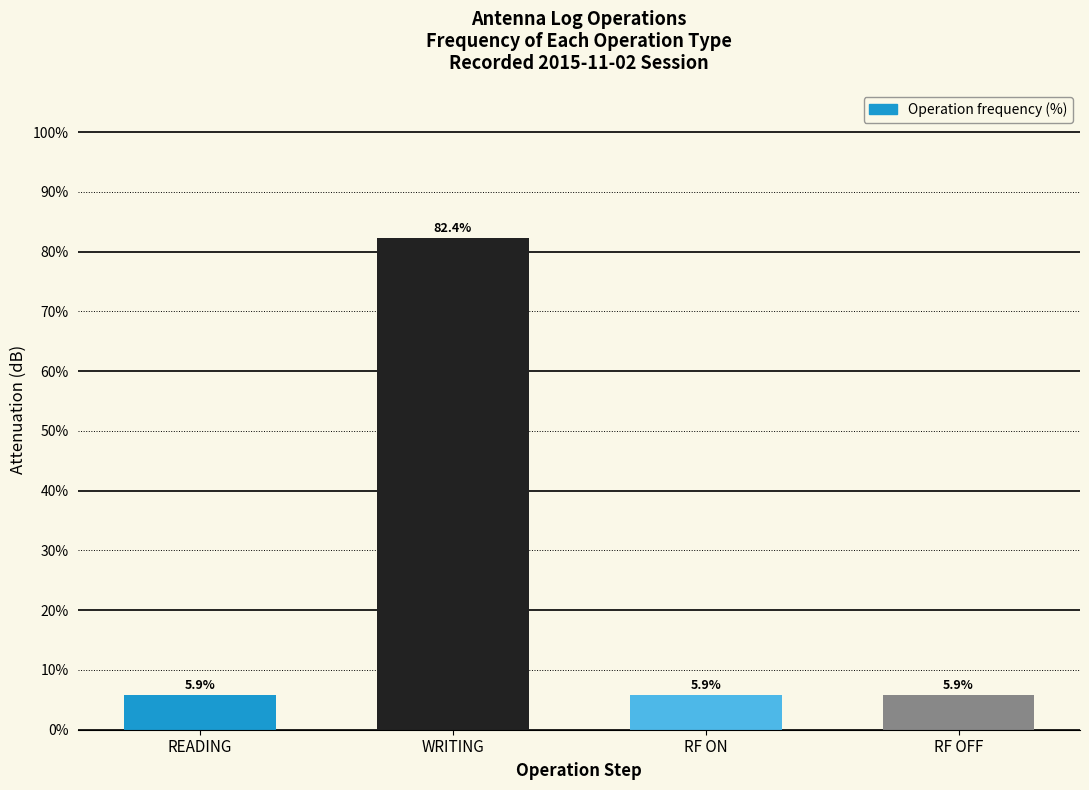

What is the label of the 1st bar from the right?

RF OFF